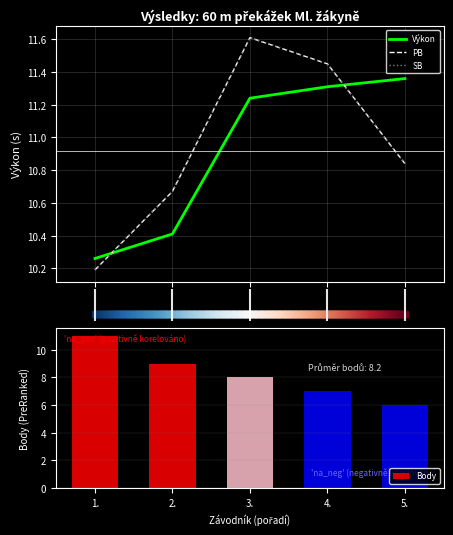

Which series contains the highest Y value?

PB